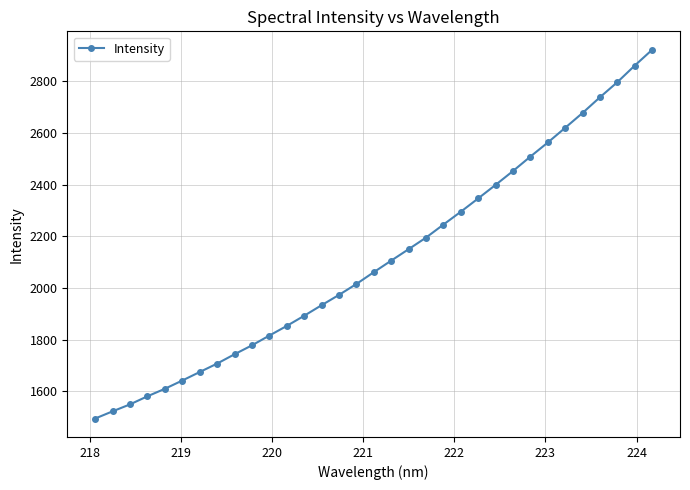

What is the sum of all values?

69730.7